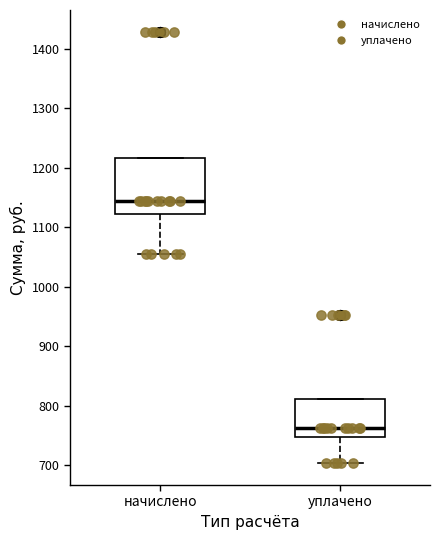

Comparing the boxes themselves (not the whiskers), which one is the tallest?

начислено